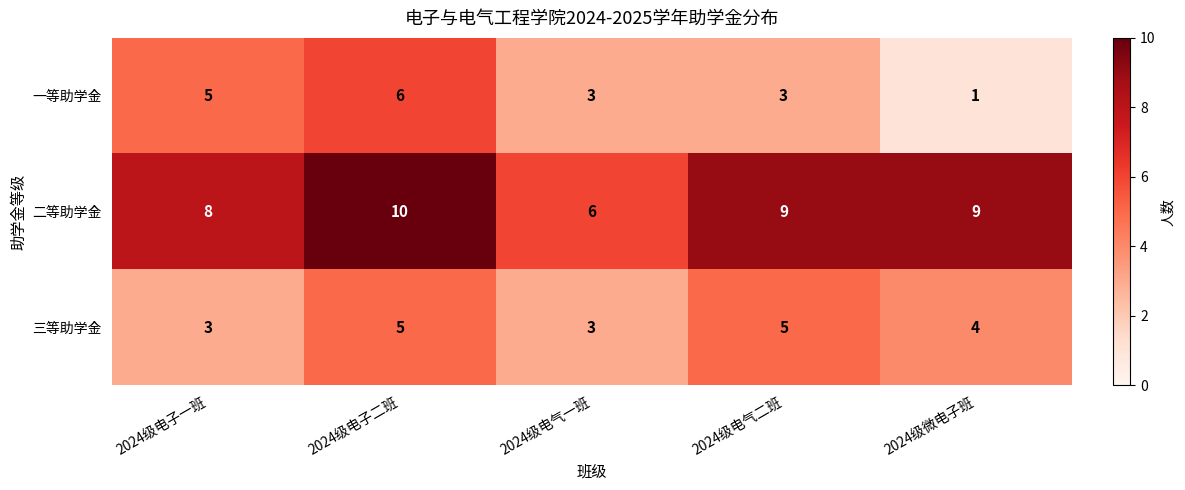

What is the difference between the second highest and minimum values in the 一等助学金 series?

4